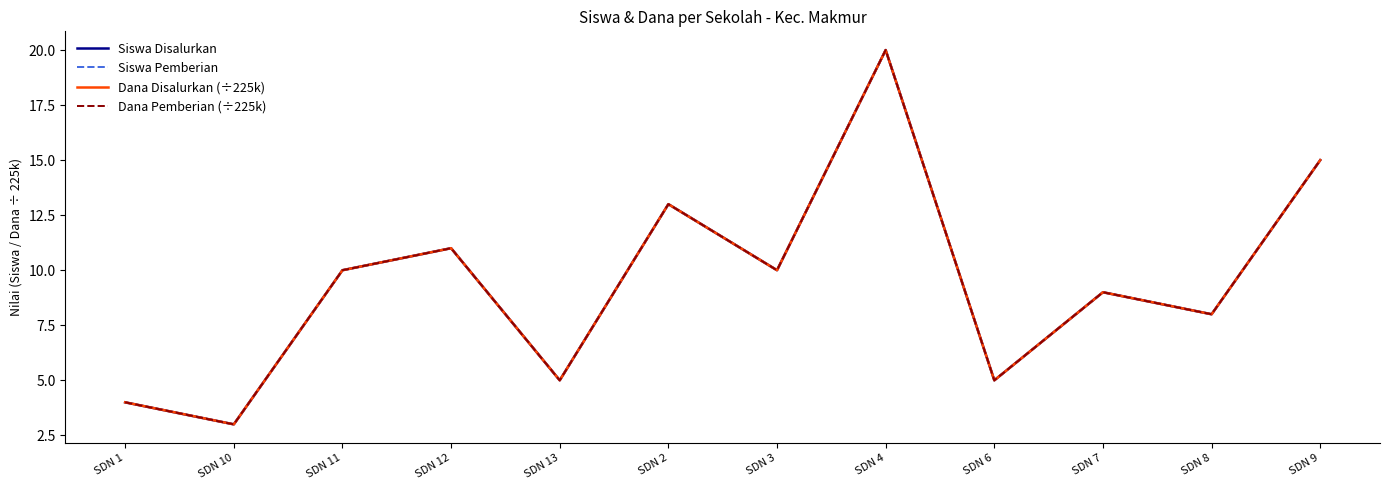

Rank the series by their maximum value, from lowest to highest.

Siswa Disalurkan, Siswa Pemberian, Dana Disalurkan (÷225k), Dana Pemberian (÷225k)